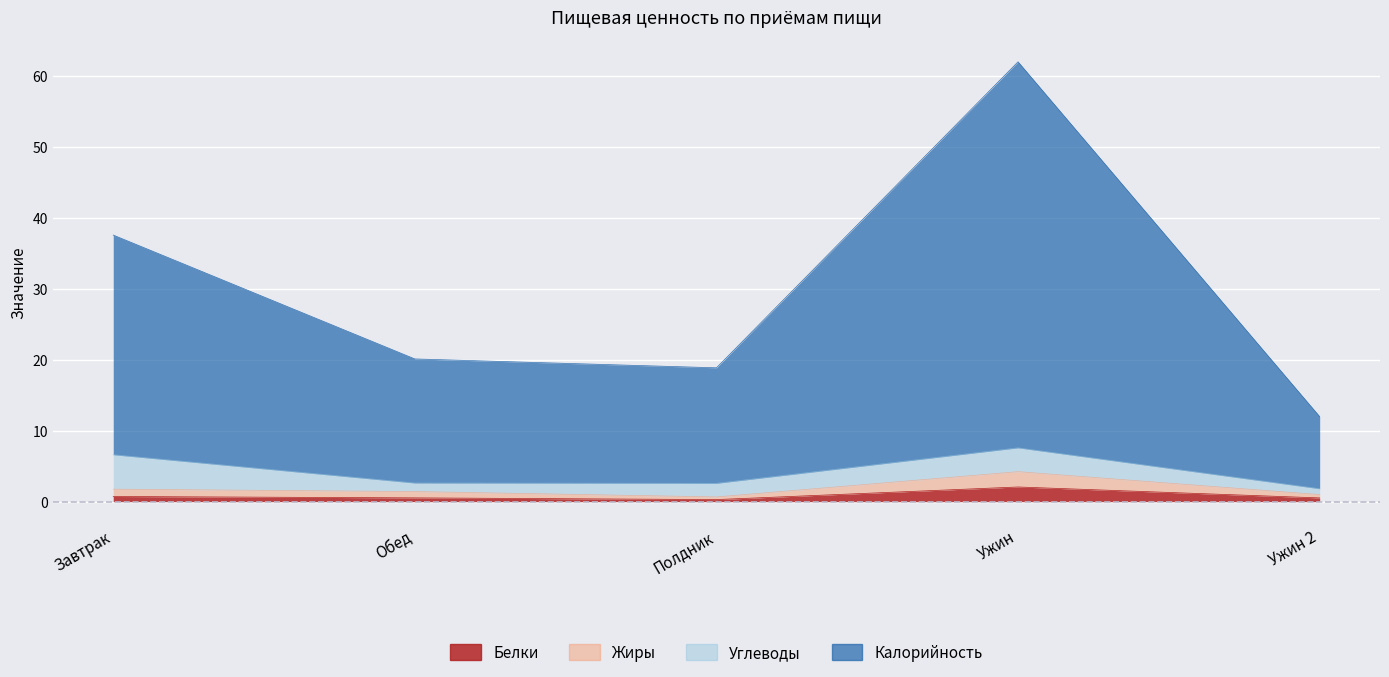

The value of Белки at Обед is 0.3. True or false?

False